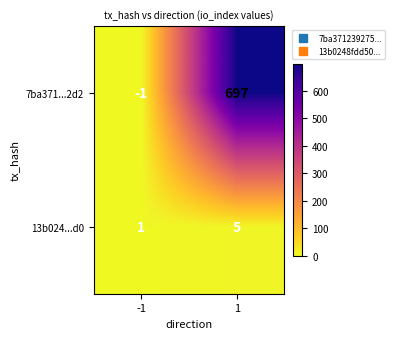

Read the 13b024...d0 value at 1.

5